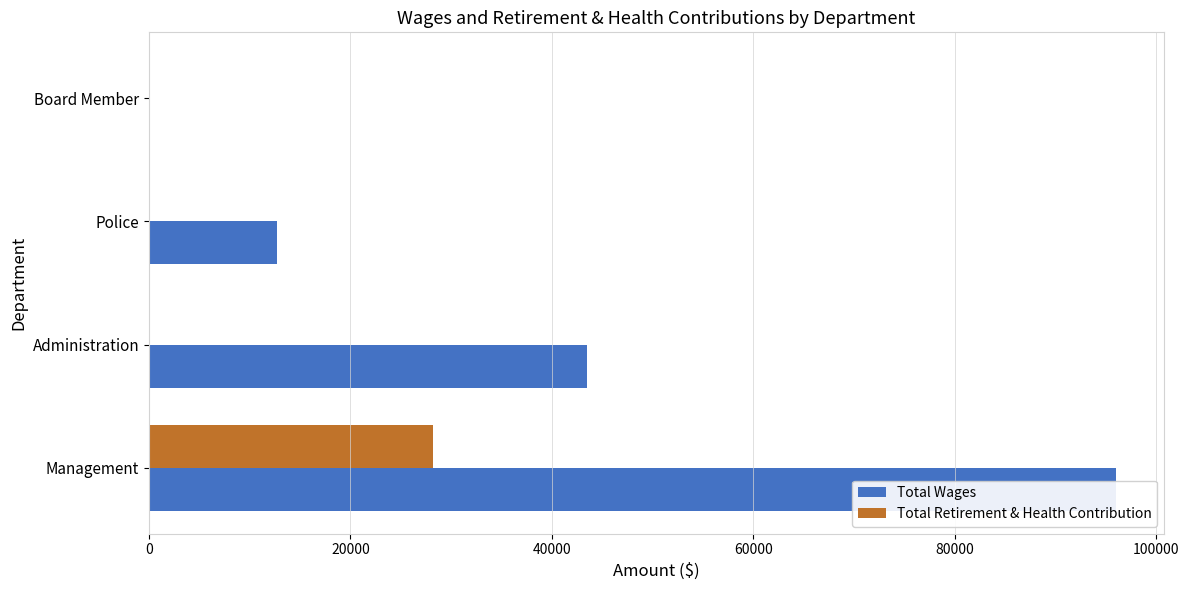

How many bars are there in total?

8